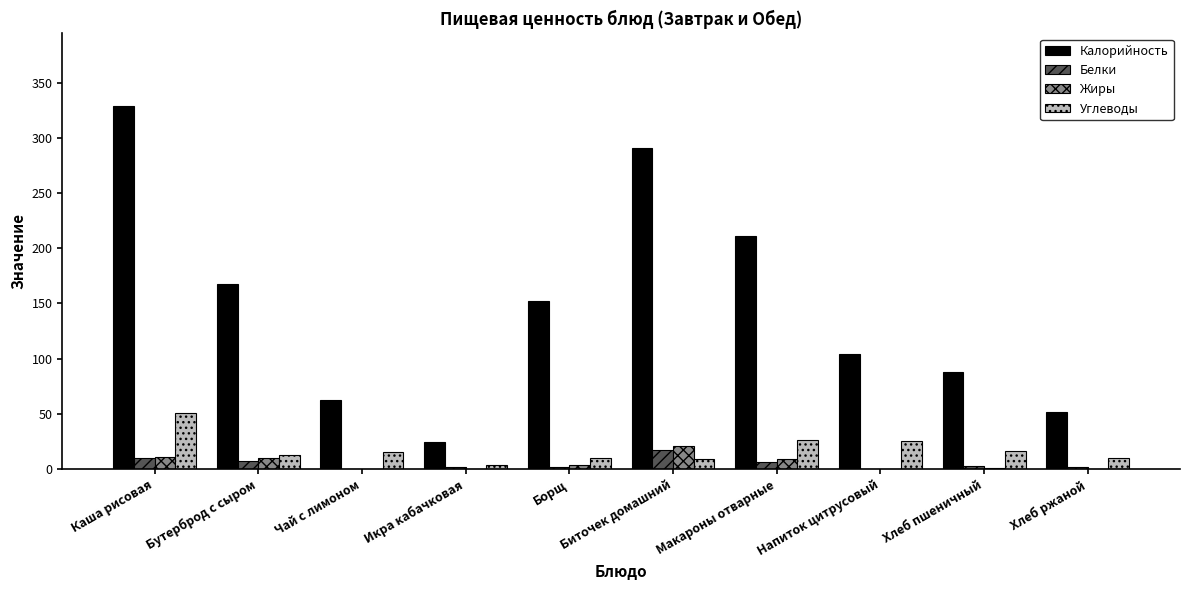

Are the bars horizontal?

No